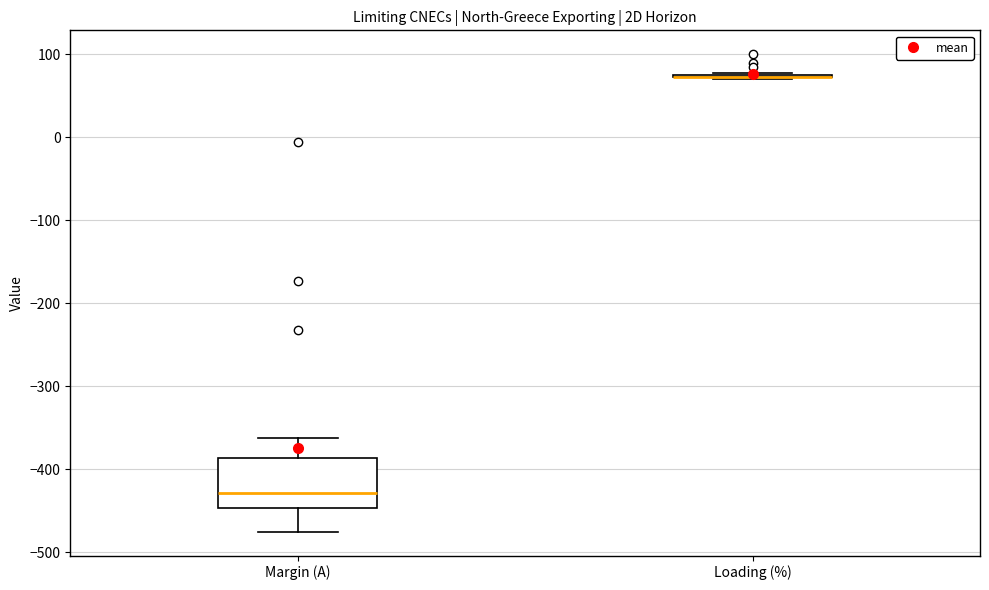

Reading left to right, read every box against the y-axis: the position of its median line, the range the box covers, and the ends of its whiskers. The values are not printed on the chart, so give them approximately, as read against the axis.

Margin (A): median -430, box -450 to -390, whiskers -470 to -360
Loading (%): box collapsed to a line at 70, whiskers 70 to 80